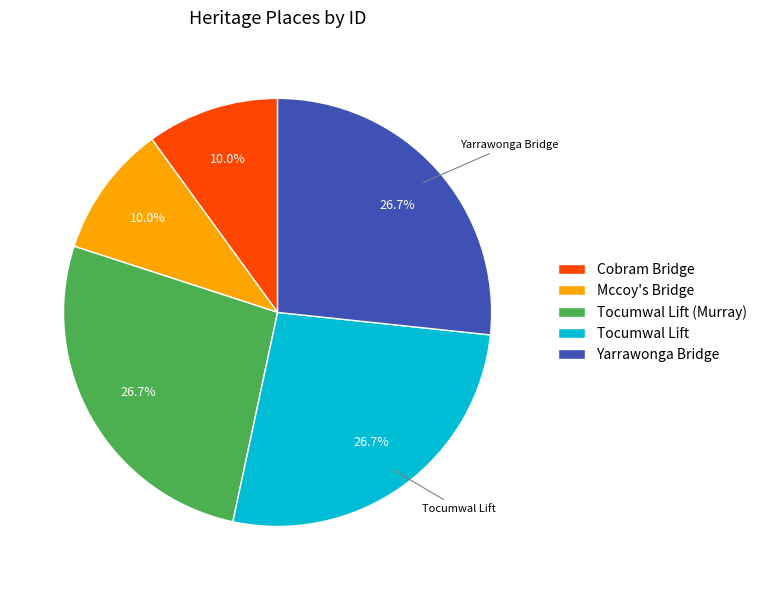

Does Mccoy's Bridge represent more than half of the total?

No